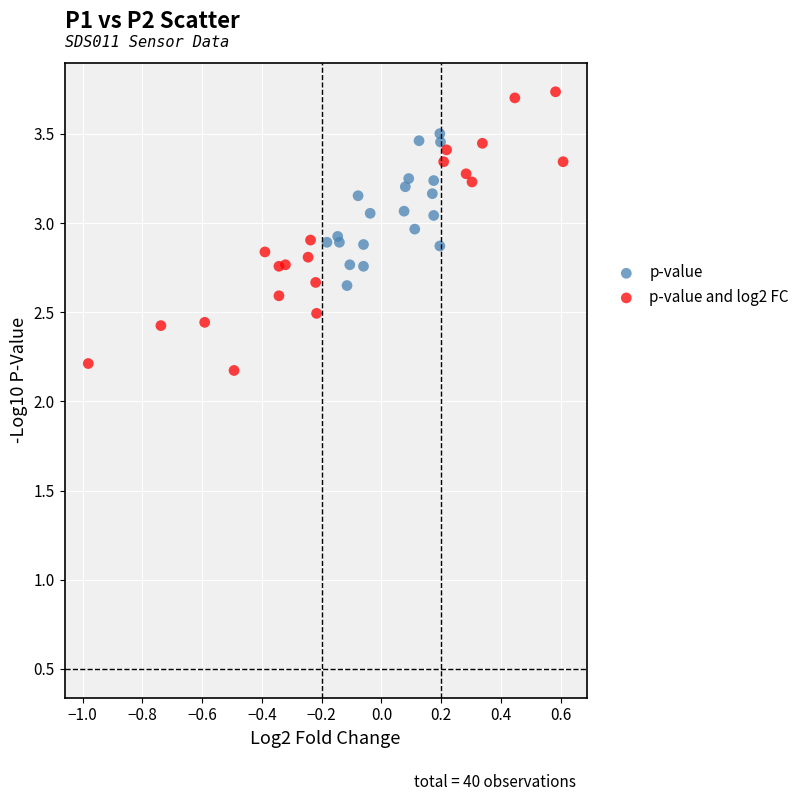

Which series contains the highest Y value?

p-value and log2 FC